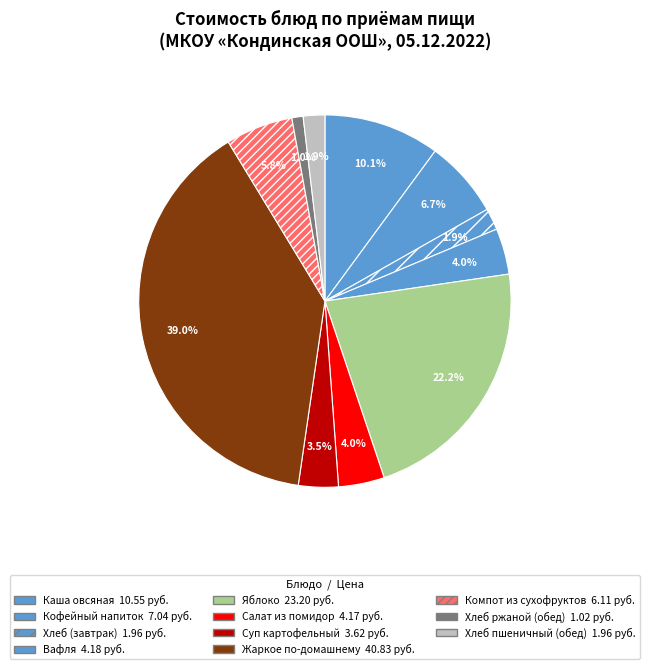

How many segments does this pie chart have?

11